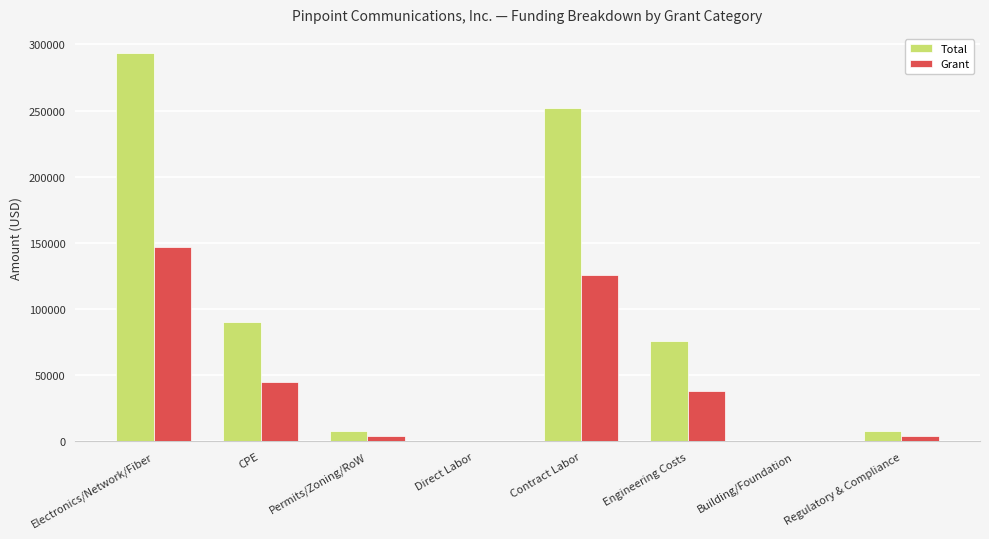

The value of Grant at CPE is 19717.2. True or false?

False